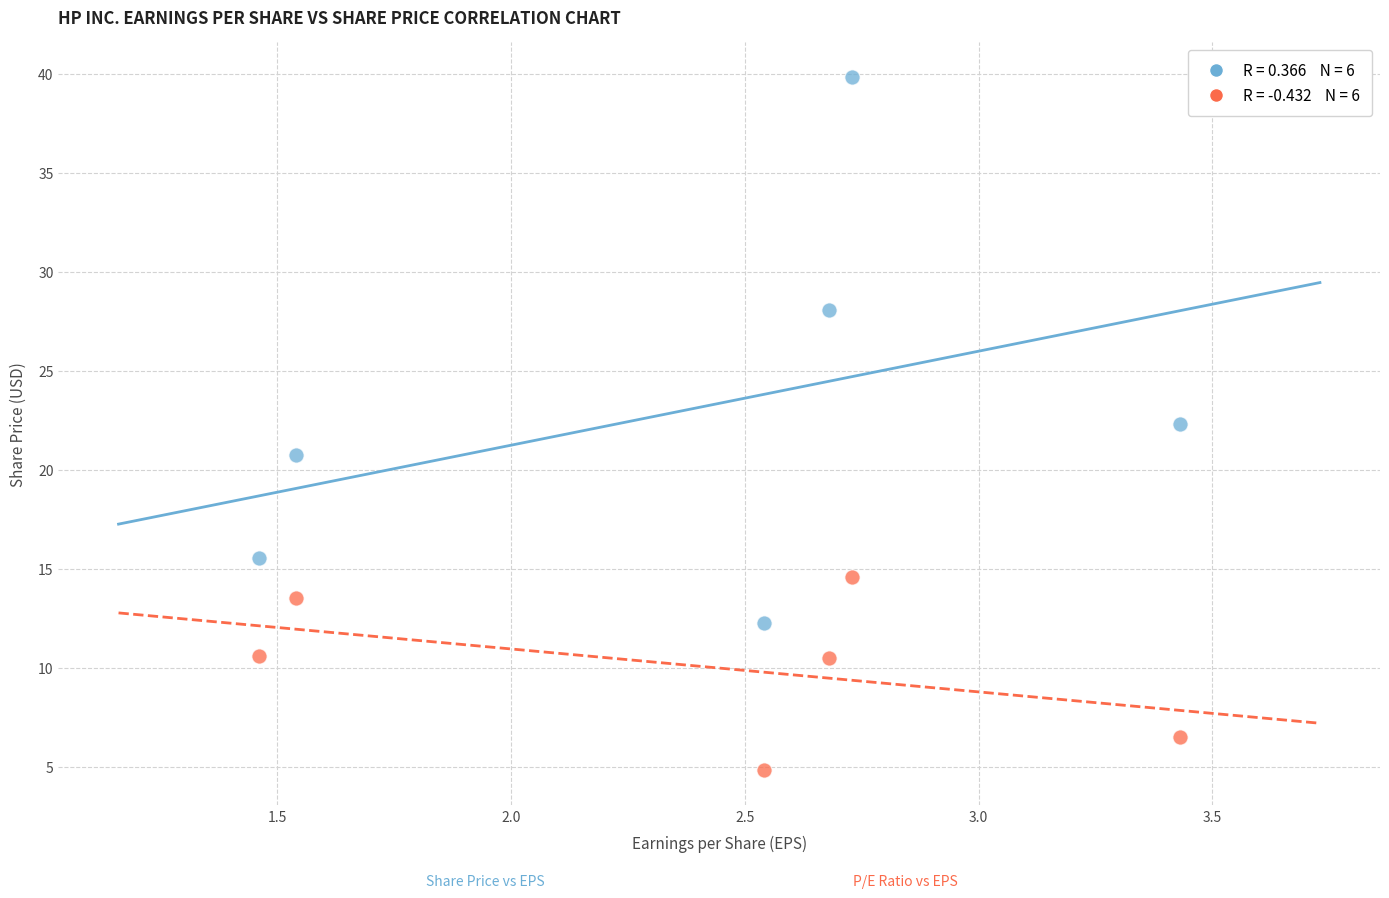

Across all data points, what is the range of X values (max minus min)?

2.0